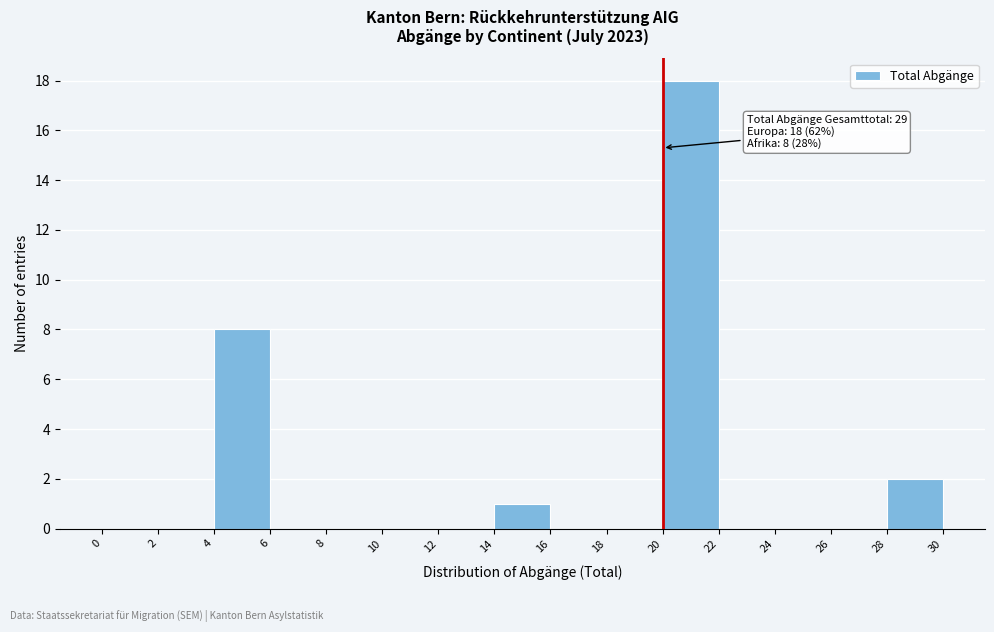

Over which range of the x-axis is the bar tallest?

20 to 22